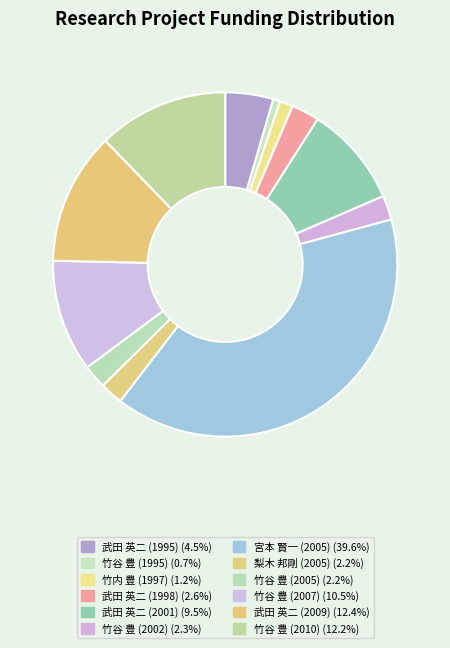

Rank the categories by value from lowest to highest.

竹谷 豊 (1995), 竹内 豊 (1997), 梨木 邦剛 (2005), 竹谷 豊 (2005), 竹谷 豊 (2002), 武田 英二 (1998), 武田 英二 (1995), 武田 英二 (2001), 竹谷 豊 (2007), 竹谷 豊 (2010), 武田 英二 (2009), 宮本 賢一 (2005)